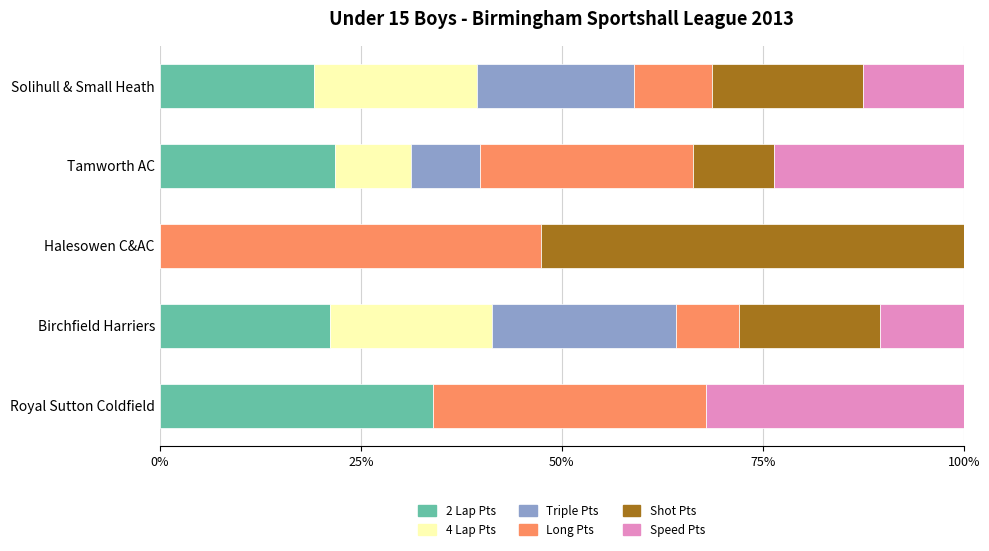

True or false: 2 Lap Pts has a value of 29.8 at Tamworth AC.

False